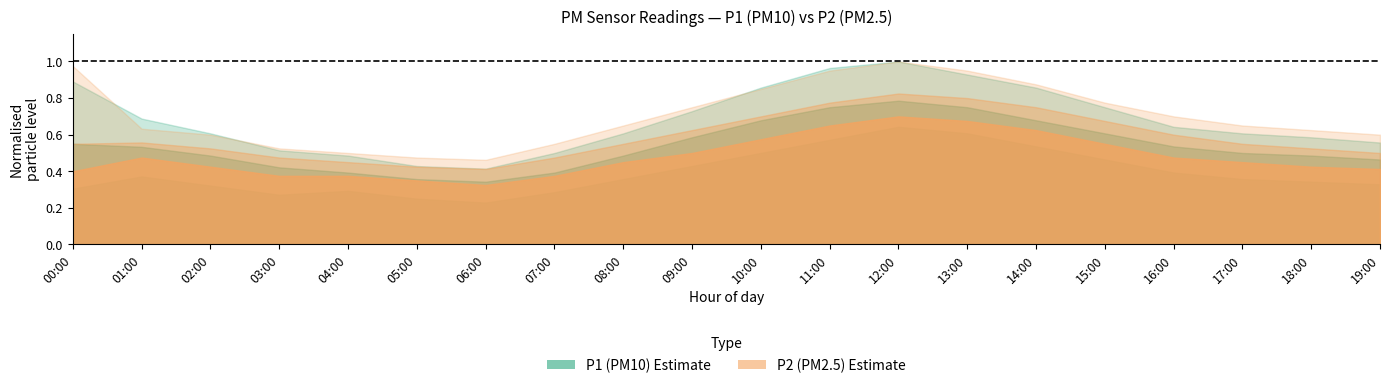

True or false: P1_low has more than 0 interior local peaks.

True